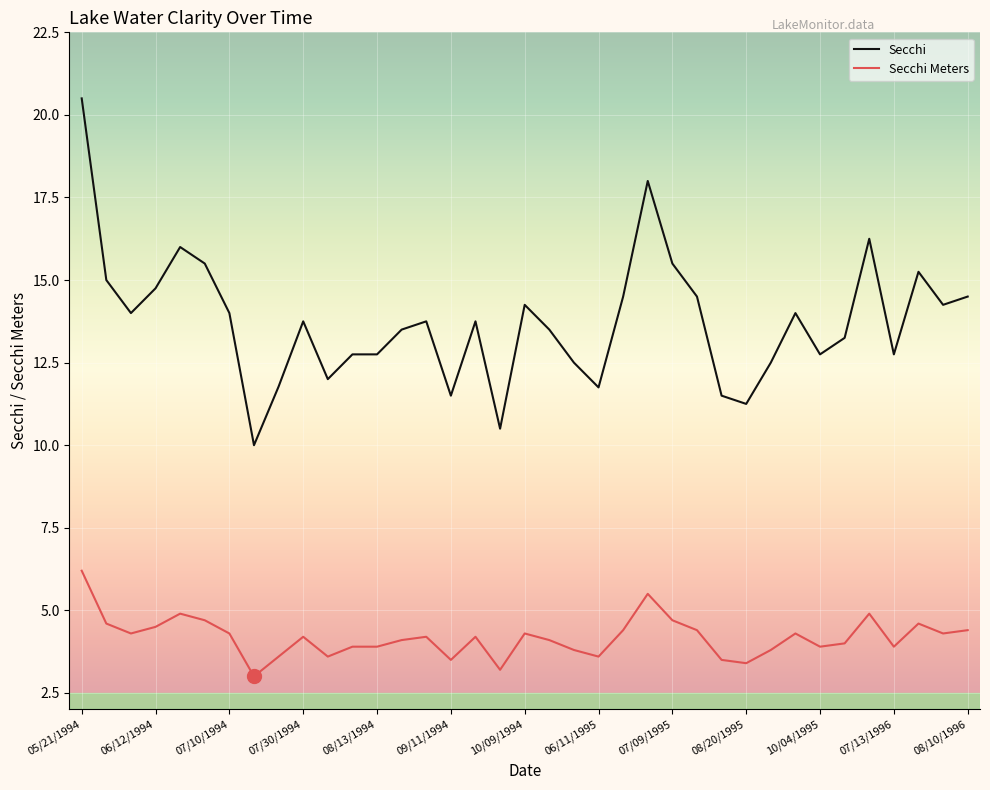

Which series has the largest range (max minus min)?

Secchi